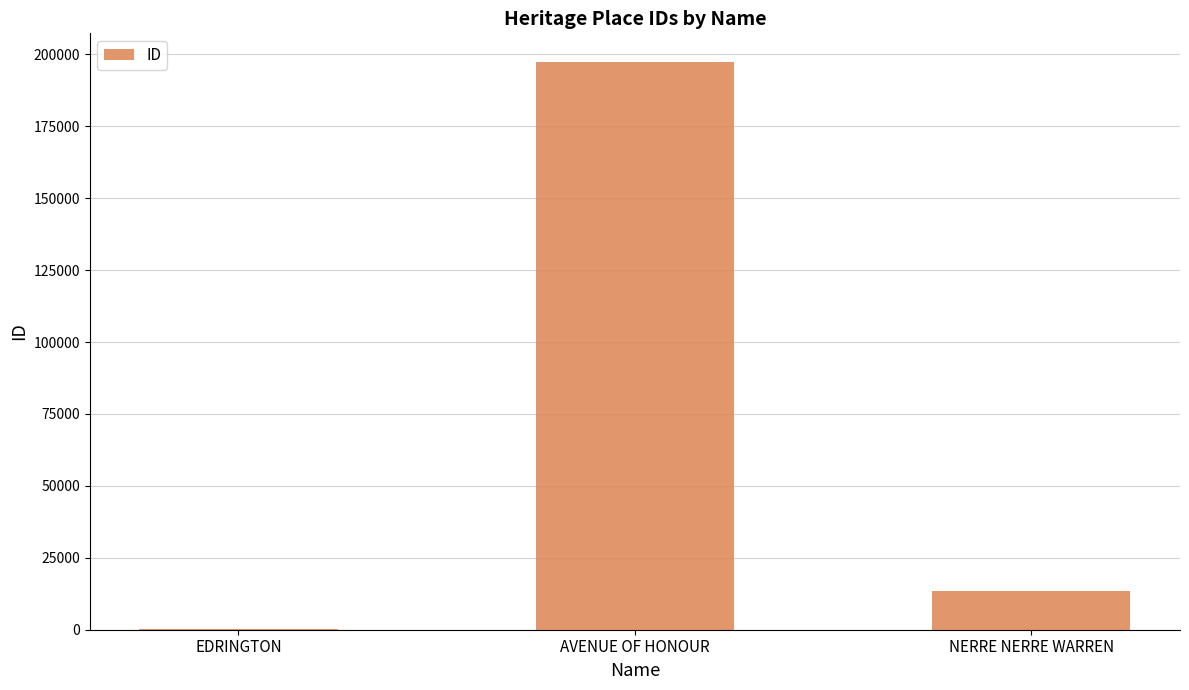

The value at AVENUE OF HONOUR is 197428. True or false?

True